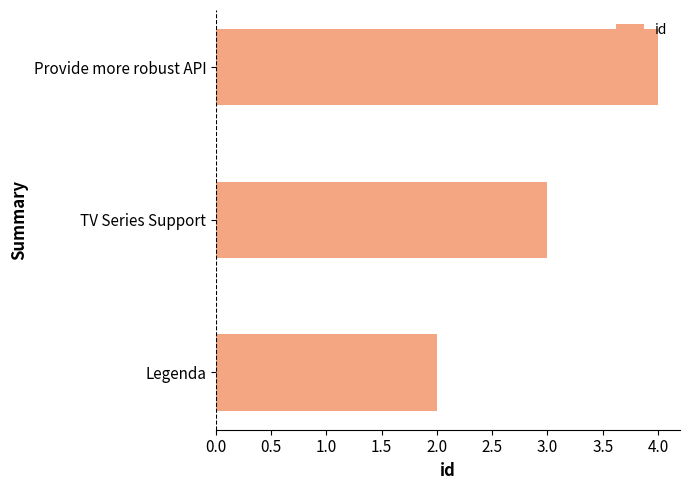

Count the number of data series in this chart.

1